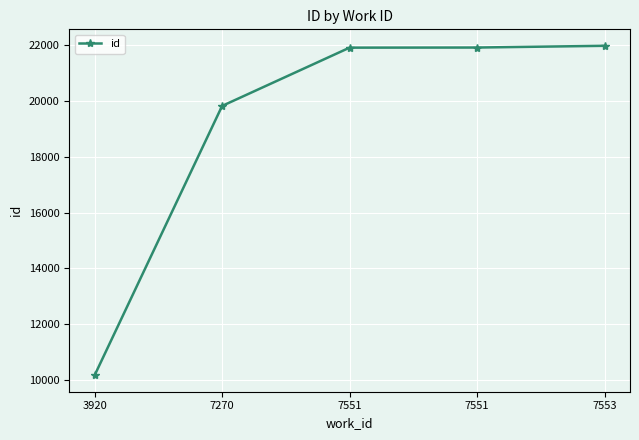

Reading right to left, extract all data points from this chart.

21970	21908	21904	19817	10174